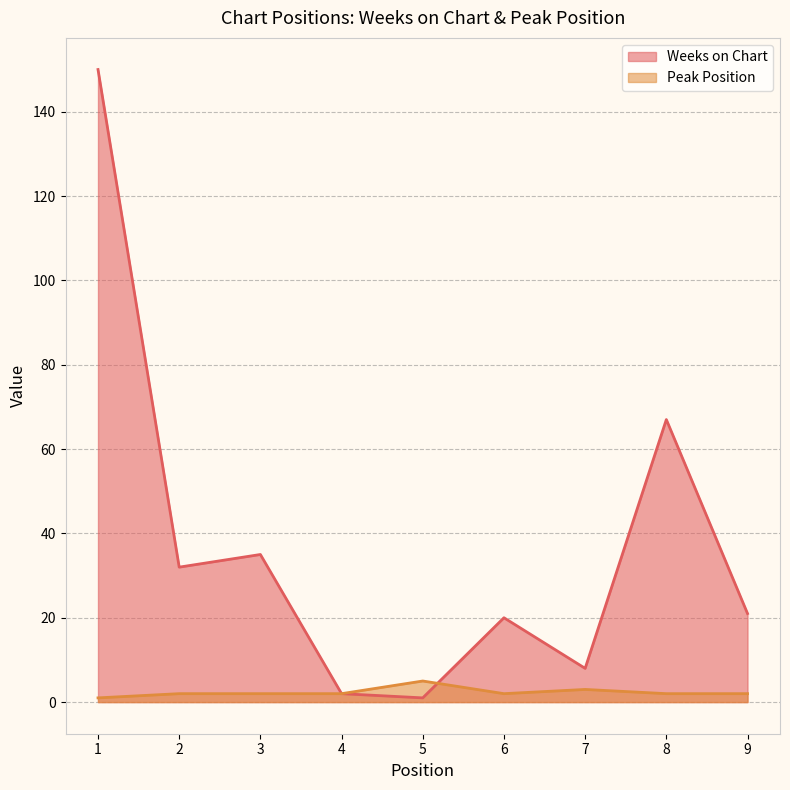

What is the sum of the Weeks on Chart values at 7 and 6?

28